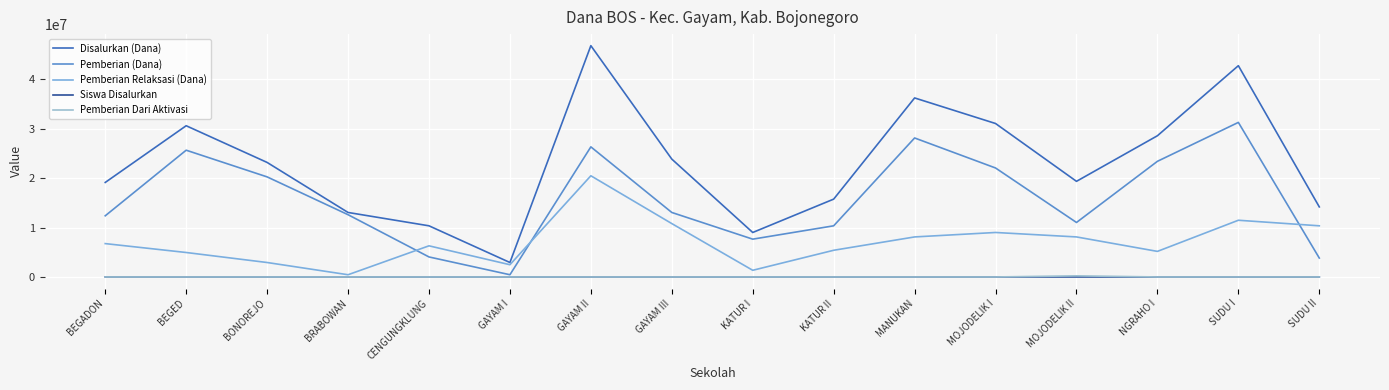

True or false: Pemberian Relaksasi (Dana) and Pemberian Dari Aktivasi cross at least once.

False